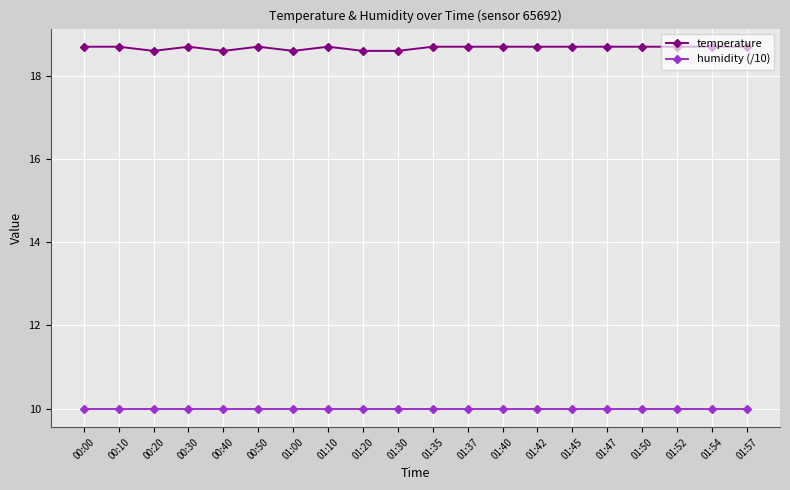

What is the sum of all humidity (/10) values?

199.8